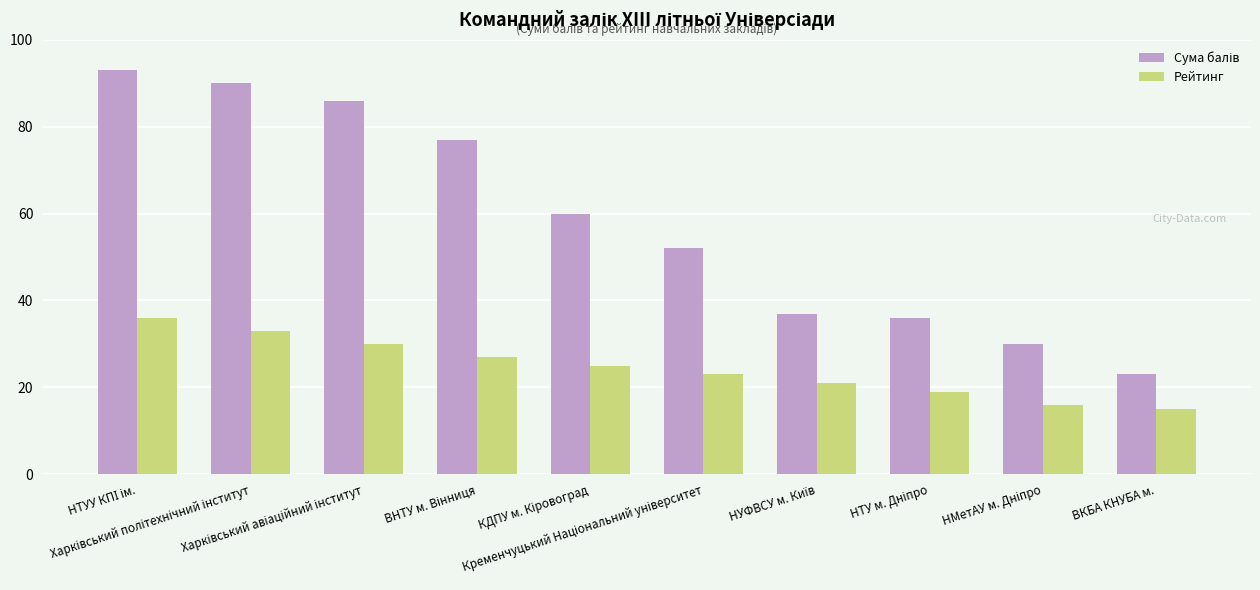

What is the difference between the second highest and second lowest values in the Рейтинг series?

17